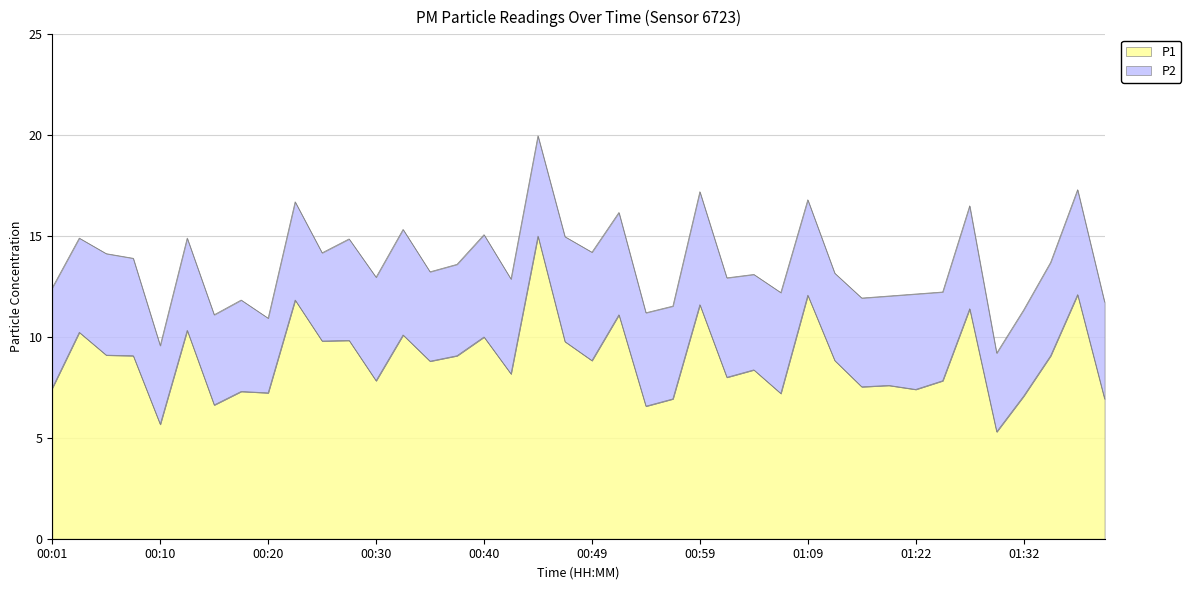

True or false: P1 has a value of 8.8 at 00:49.

True